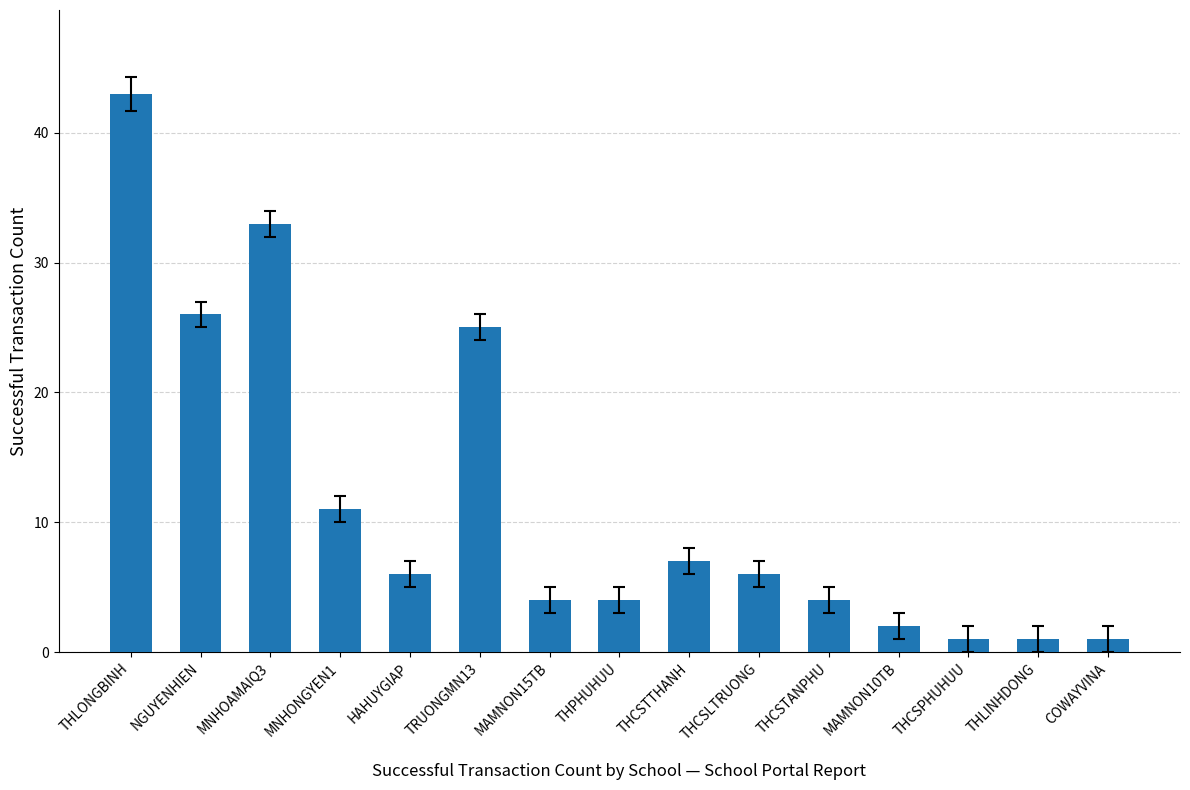

What is the approximate value at THCSLTRUONG?

6